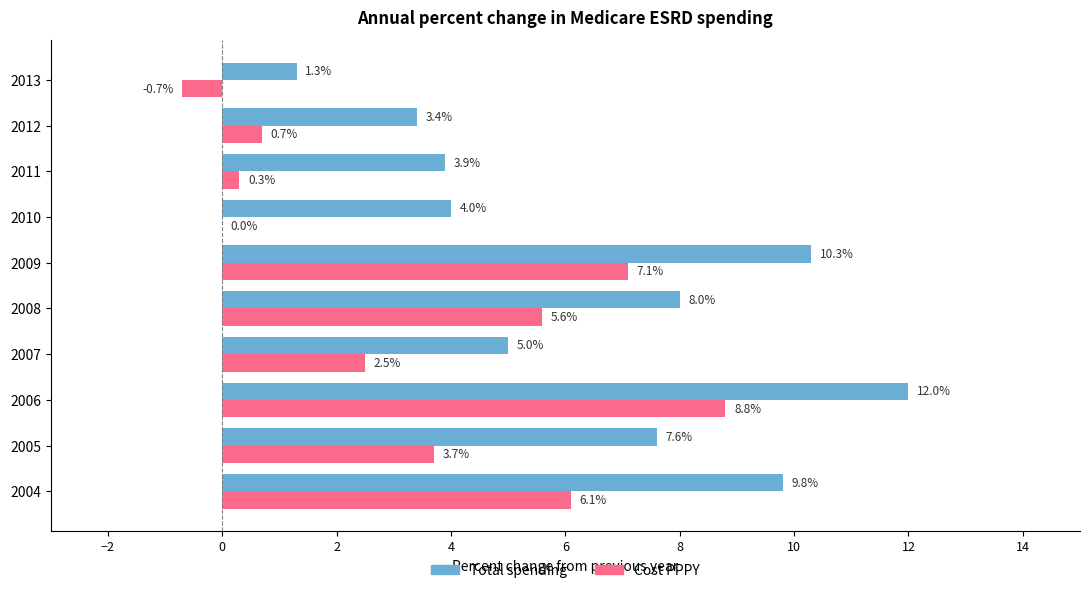

Is the value of Total spending at 2007 greater than the value of Cost PPPY at 2008?

No